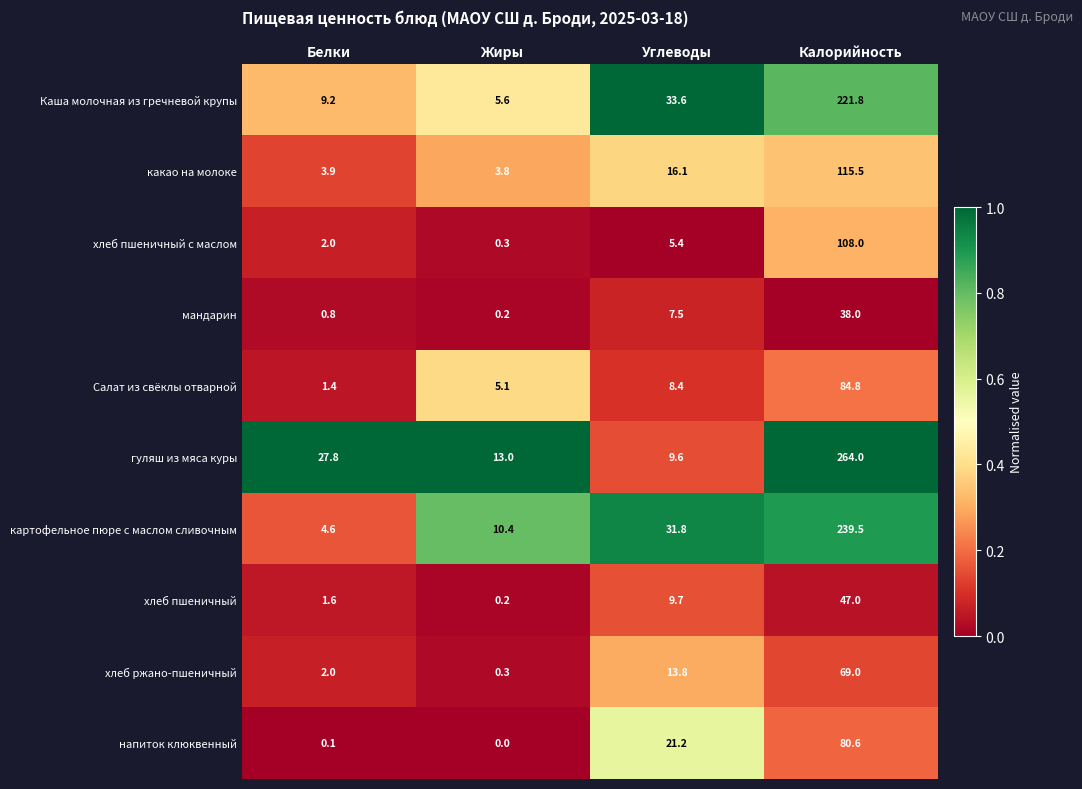

Which series has the largest total across all categories?

гуляш из мяса куры